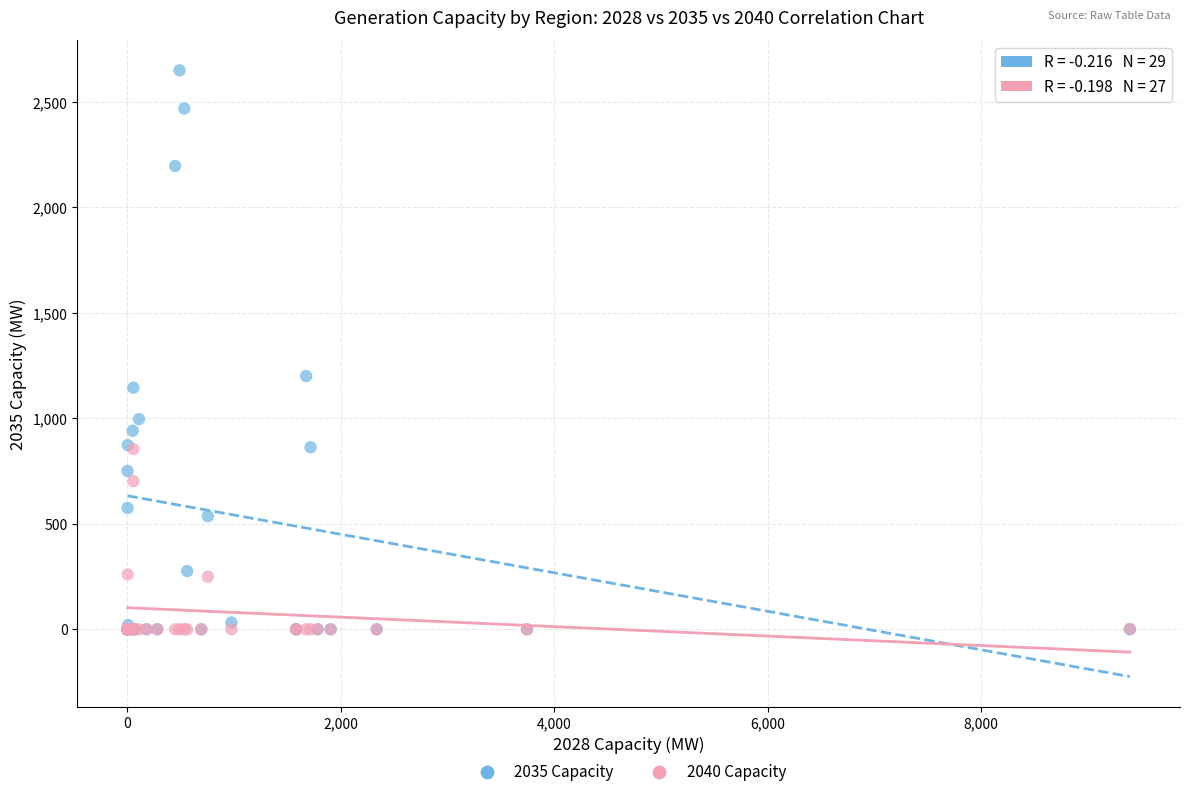

In the 2035 Capacity series, what Y value is closest to 1324?

1200.0